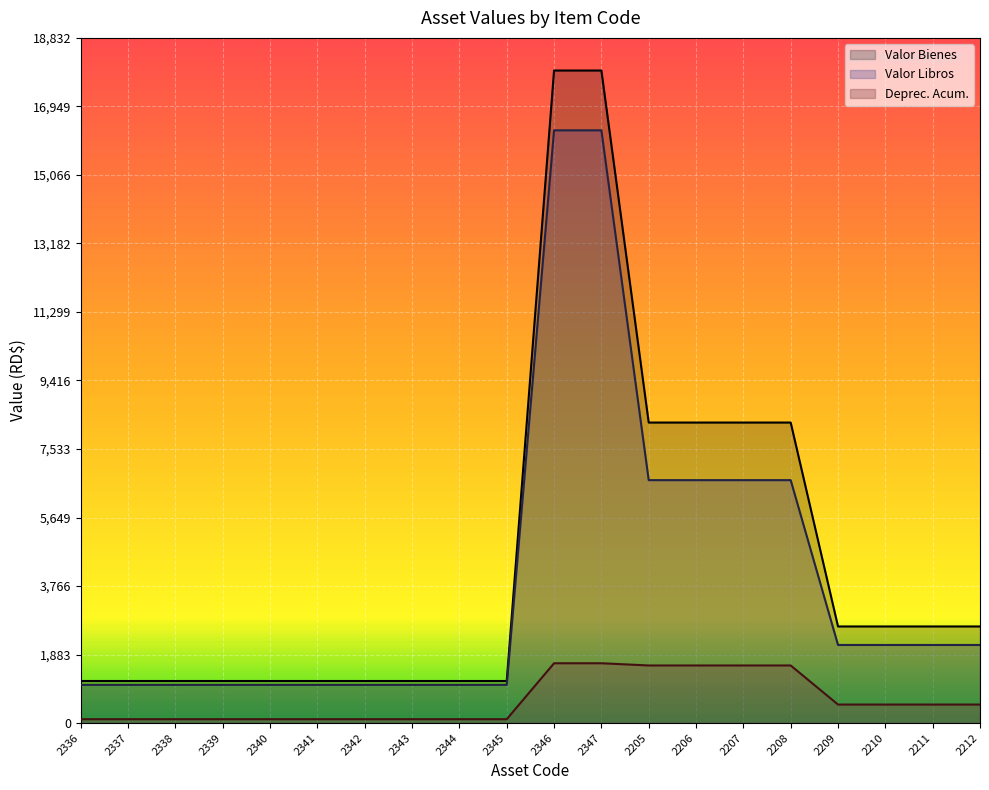

Rank the series by their maximum value, from lowest to highest.

Deprec. Acum., Valor Libros, Valor Bienes